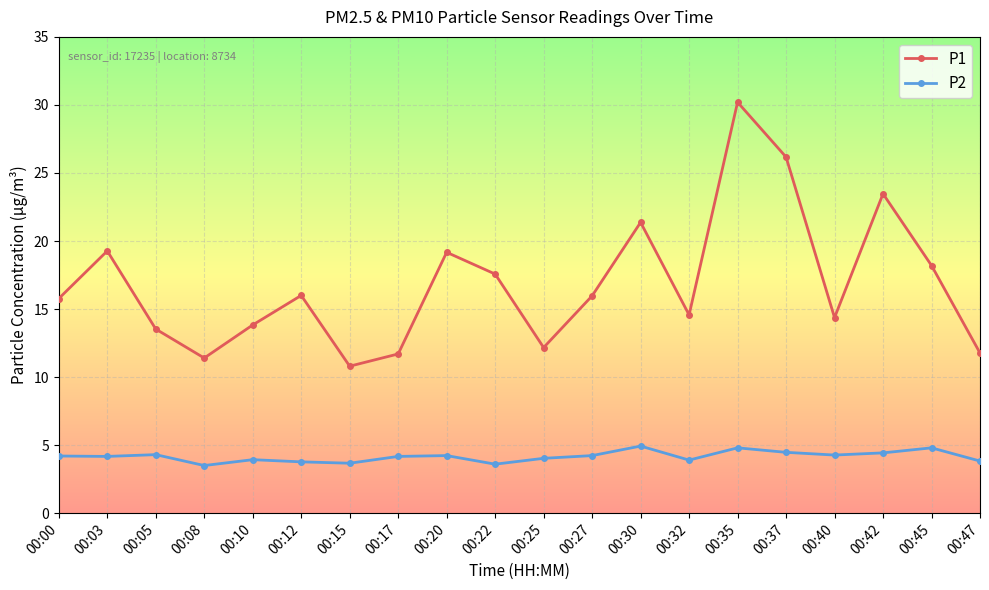

The P1 series shows 4.9 at 00:47. True or false?

False